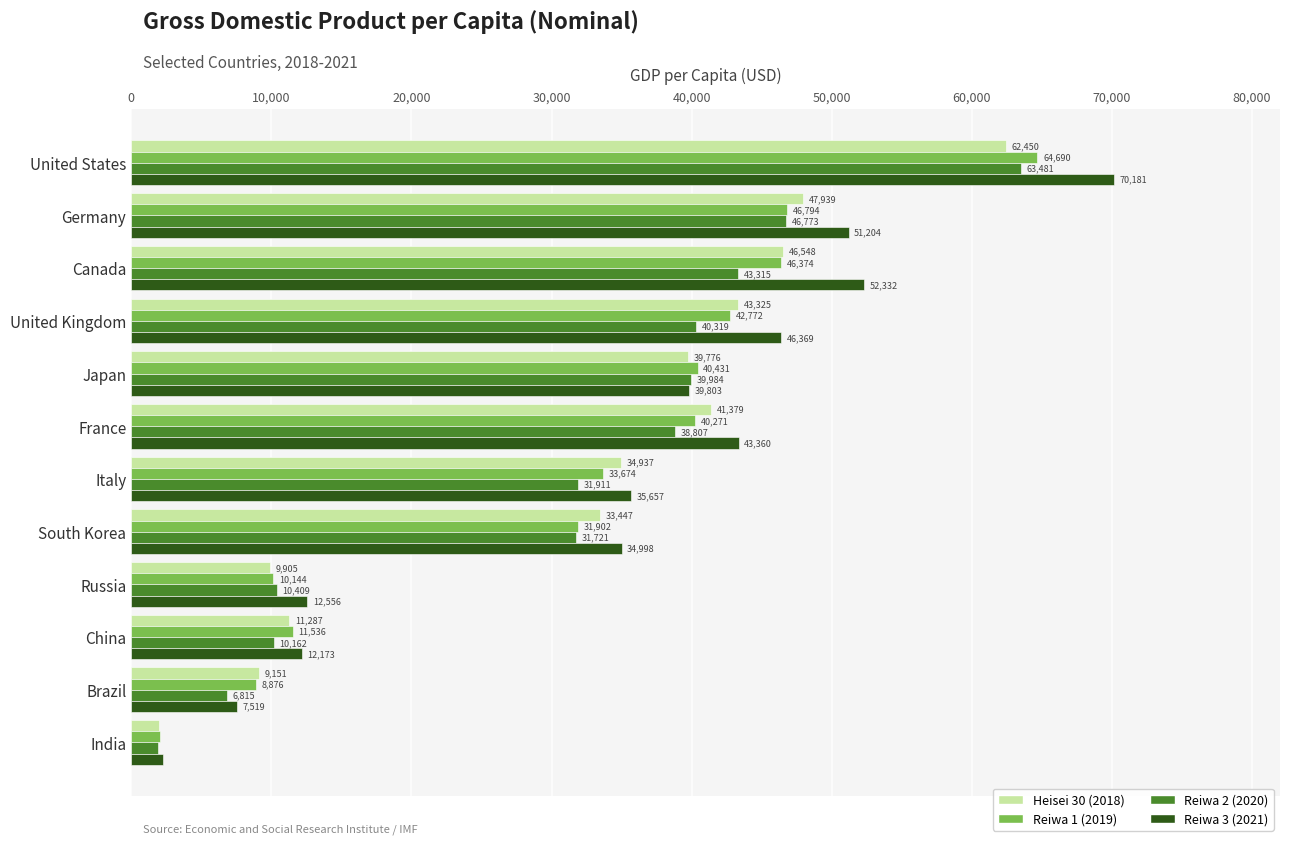

The value of Heisei 30 (2018) at Italy is 21023. True or false?

False